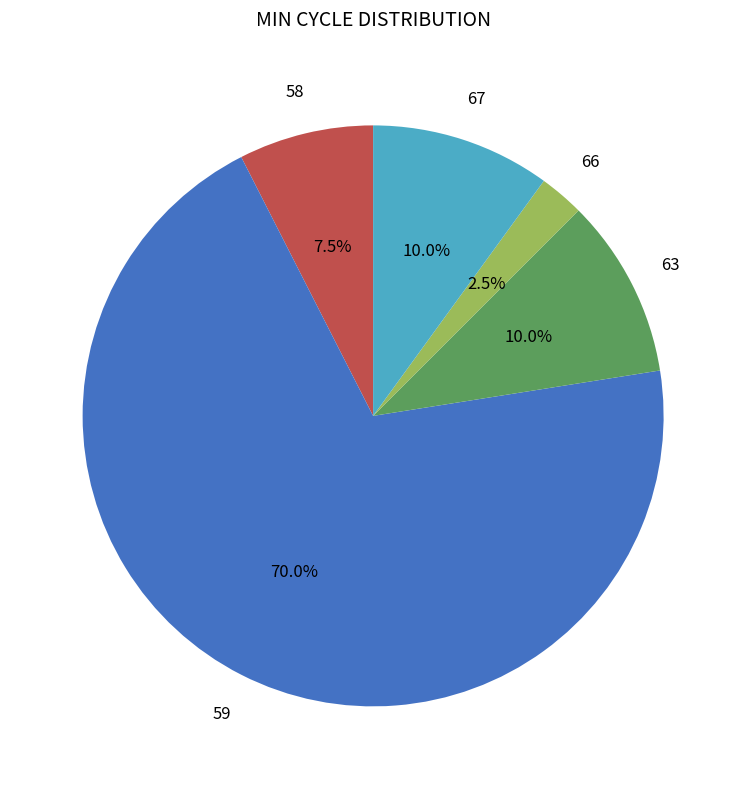

Is there any slice that represents more than half of the pie?

Yes